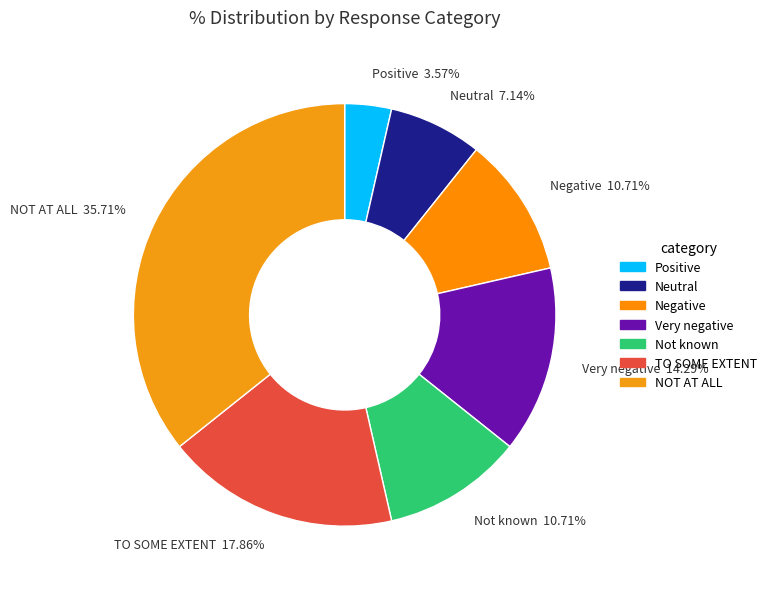

Approximately how many times larger is the value at Negative compared to Positive?

3.0